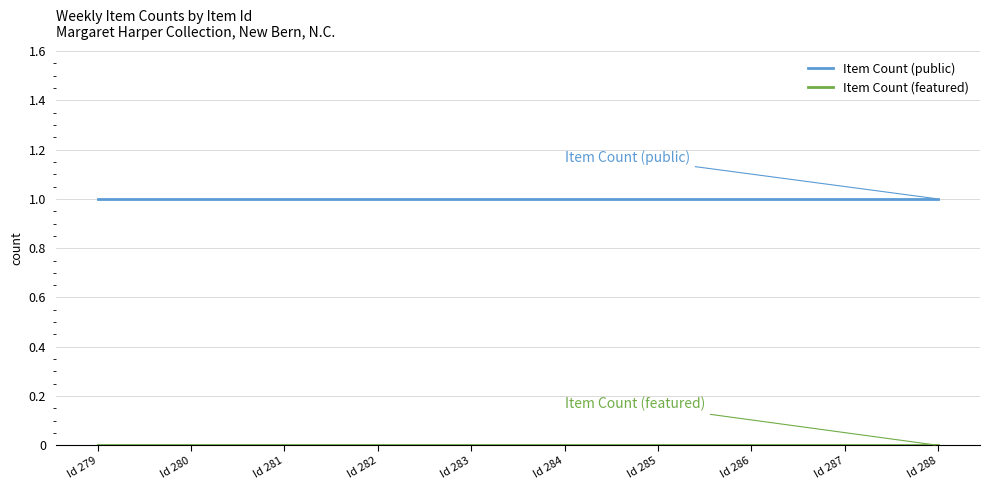

The value of Item Count (public) at Id 285 is 0. True or false?

False